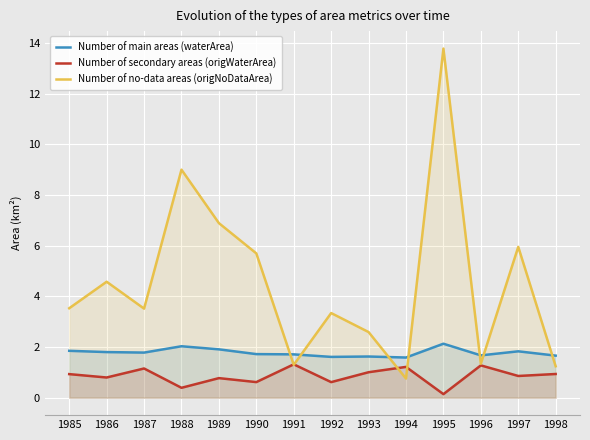

Between 1989 and 1993, which series saw the biggest shift?

Number of no-data areas (origNoDataArea)